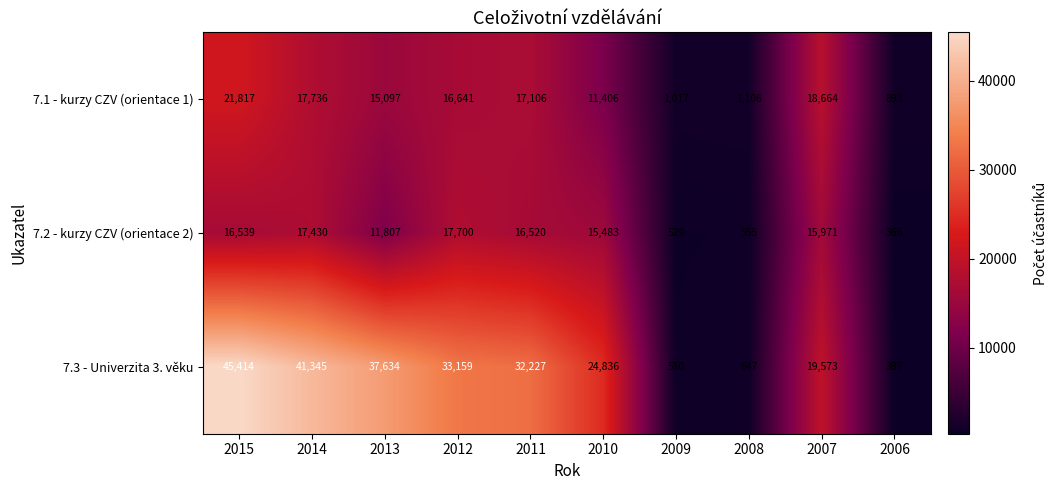

True or false: 7.3 - Univerzita 3. věku has a value of 975 at 2008.

False